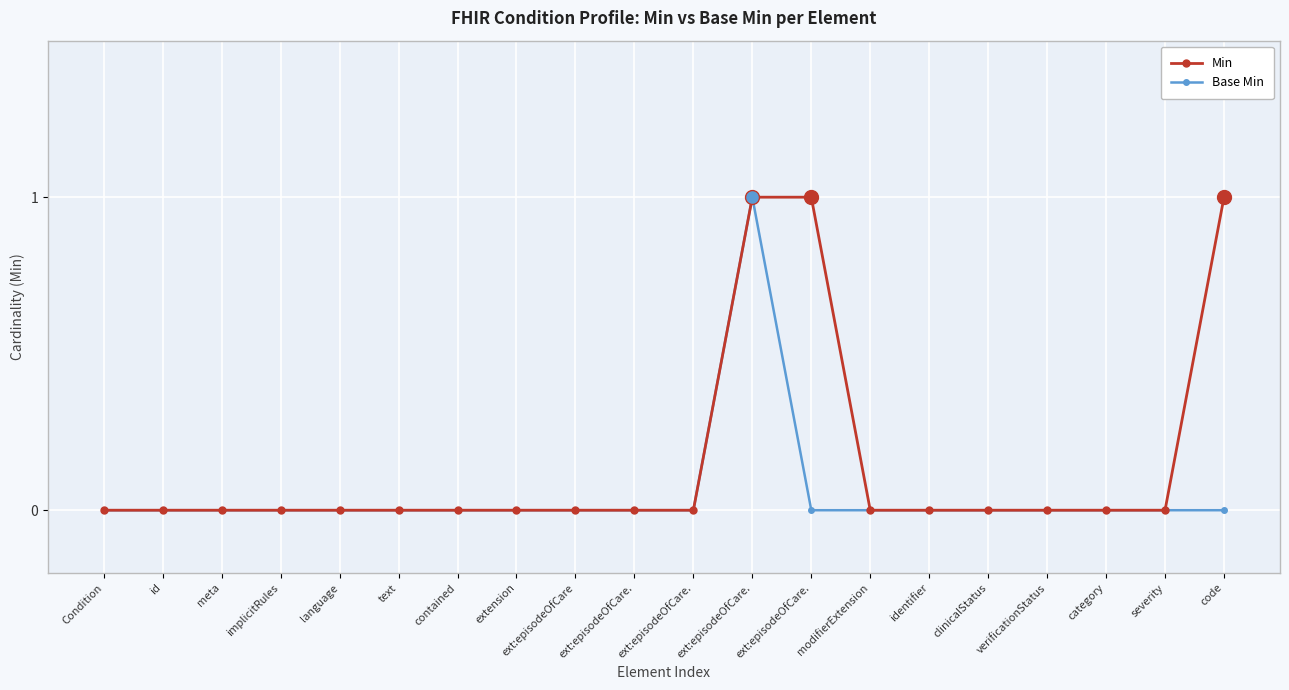

Rank the categories by Base Min value from highest to lowest.

ext:episodeOfCare., Condition, id, meta, implicitRules, language, text, contained, extension, ext:episodeOfCare, ext:episodeOfCare., ext:episodeOfCare., ext:episodeOfCare., modifierExtension, identifier, clinicalStatus, verificationStatus, category, severity, code